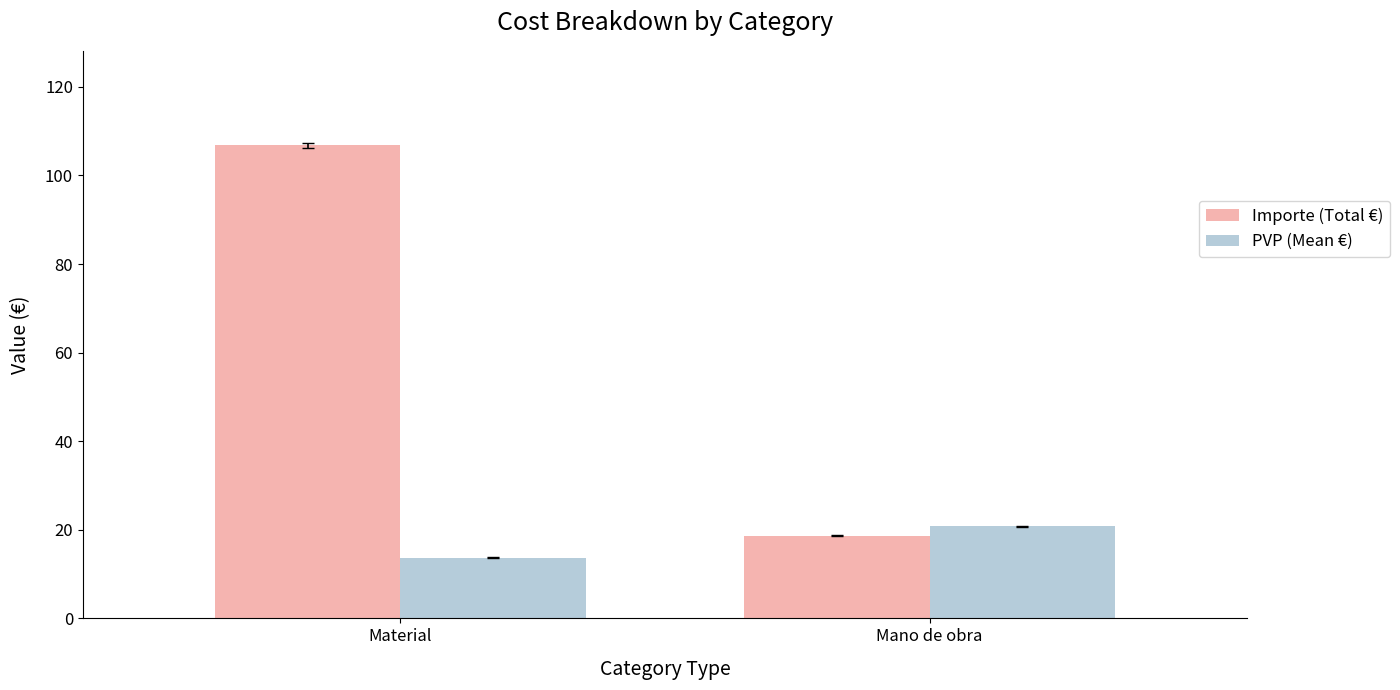

What is the label of the 2nd bar from the left?

Mano de obra